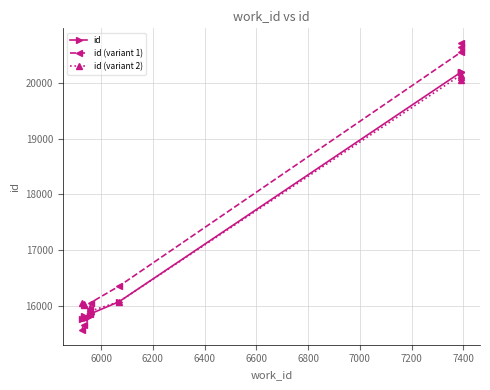

What is the value of the id (variant 1) point at the 7th from the left?

16348